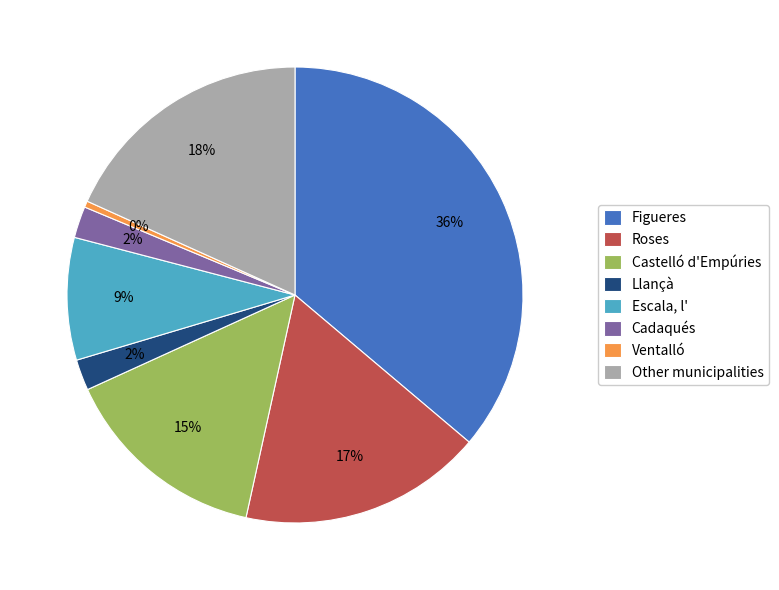

What percentage is the Escala, l' slice, to the nearest percent?

9%